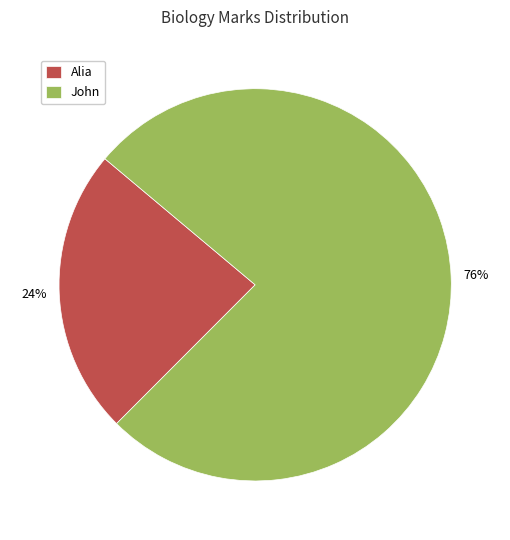

To the nearest percent, what is the average slice percentage?

50%